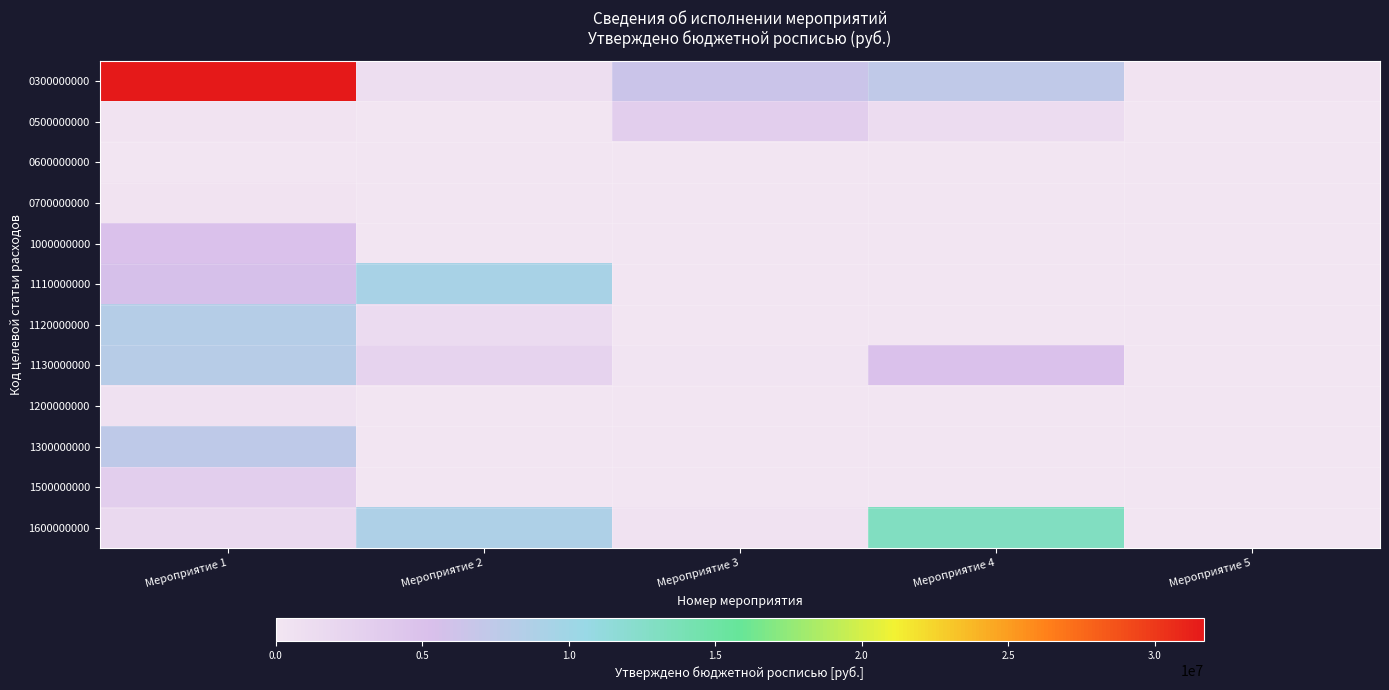

Which series has the largest total across all categories?

0300000000